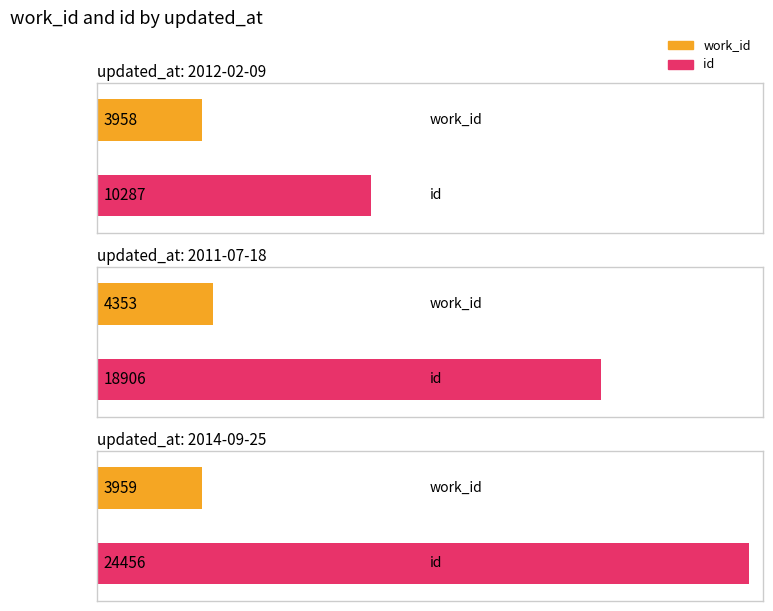

Reading right to left, extract all data points from this chart.

work_id: 3959	4353	3958
id: 24456	18906	10287